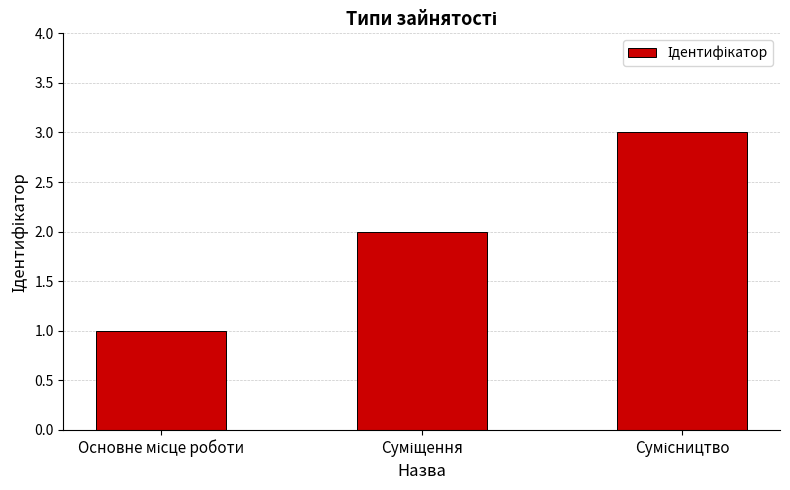

What is the value of the 2nd bar from the left?

2